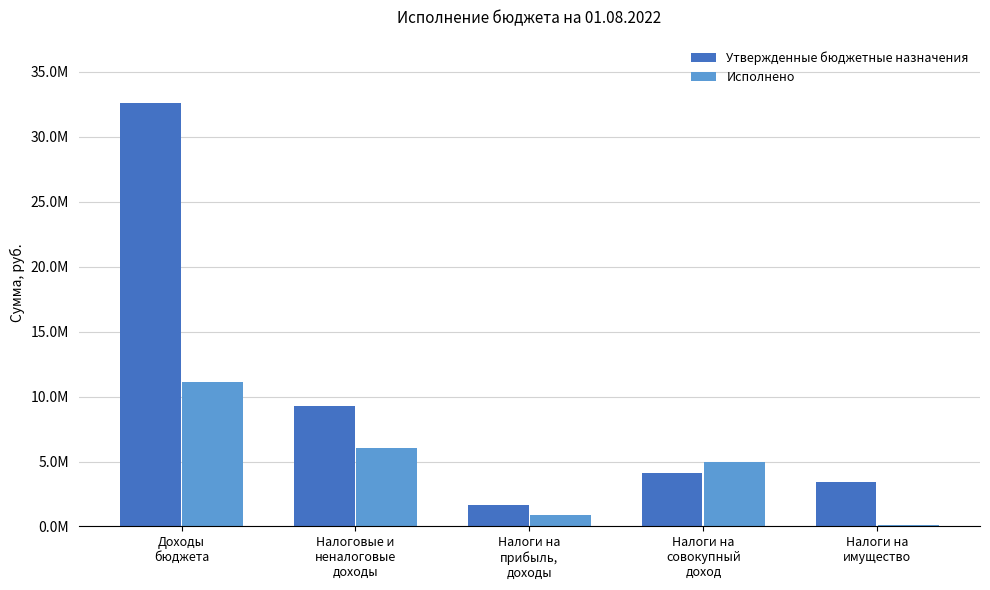

At which label does Исполнено reach its minimum?

Налоги на
имущество